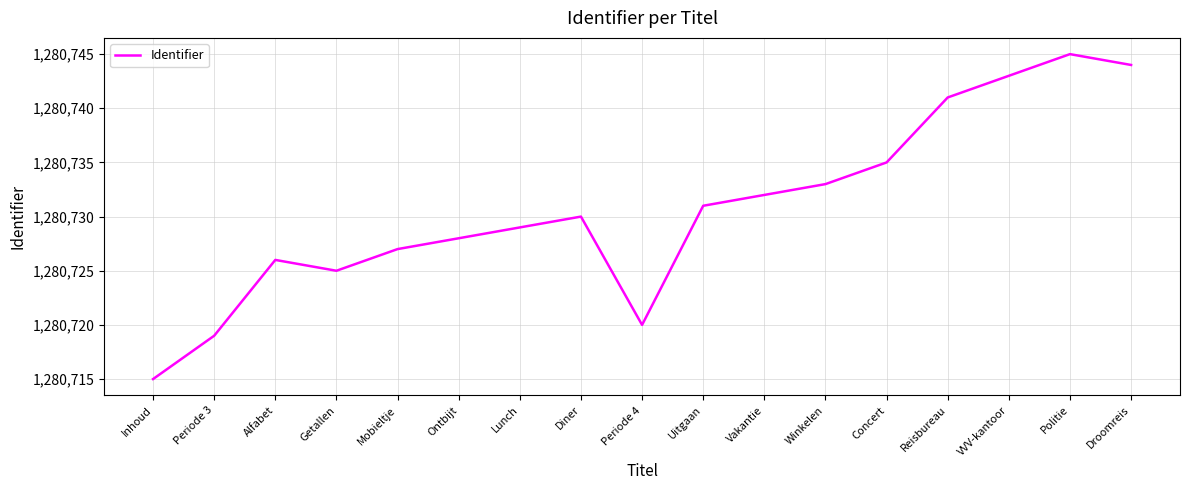

Reading left to right, what are all the values shown in this chart?

1280715	1280719	1280726	1280725	1280727	1280728	1280729	1280730	1280720	1280731	1280732	1280733	1280735	1280741	1280743	1280745	1280744